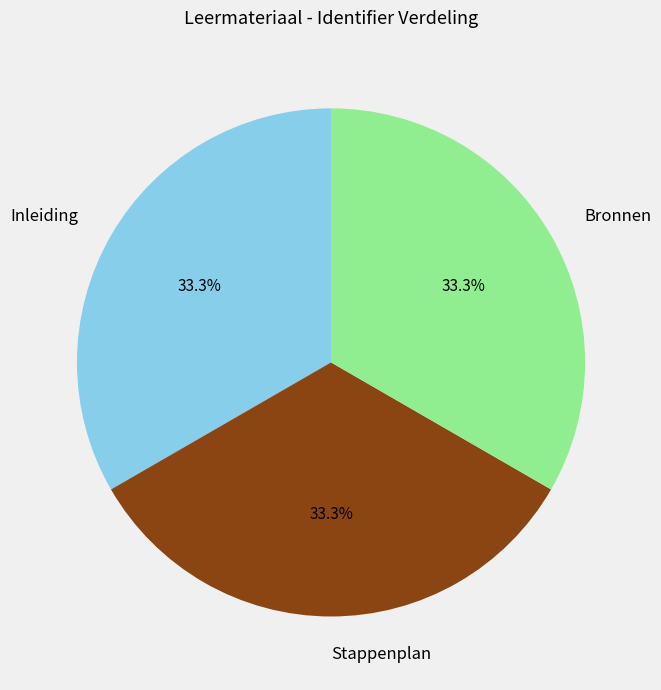

Approximately how many times larger is the value at Inleiding compared to Stappenplan?

1.0